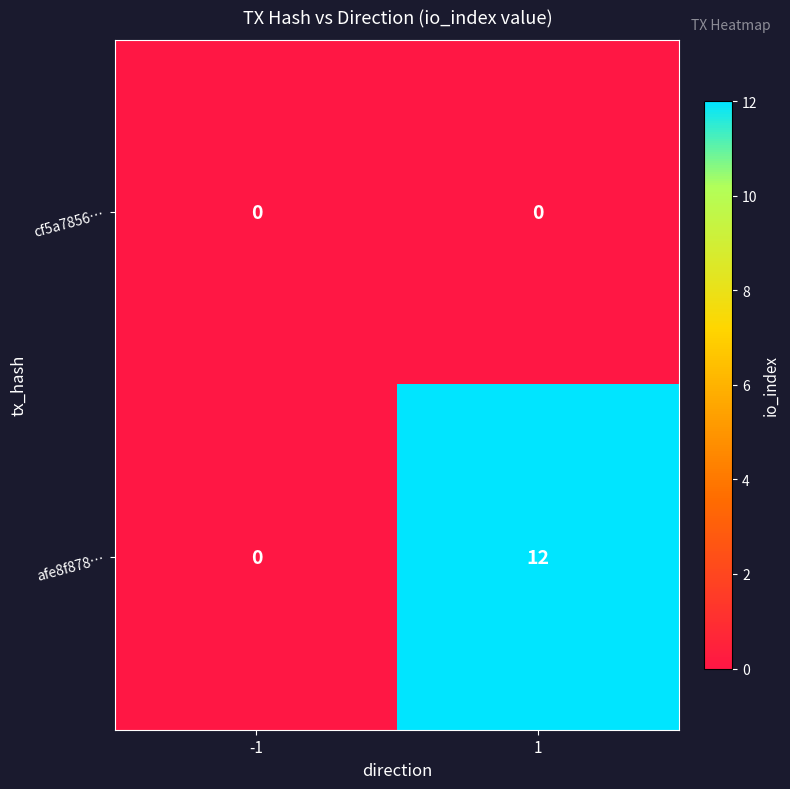

How many values in afe8f878… are above zero?

1